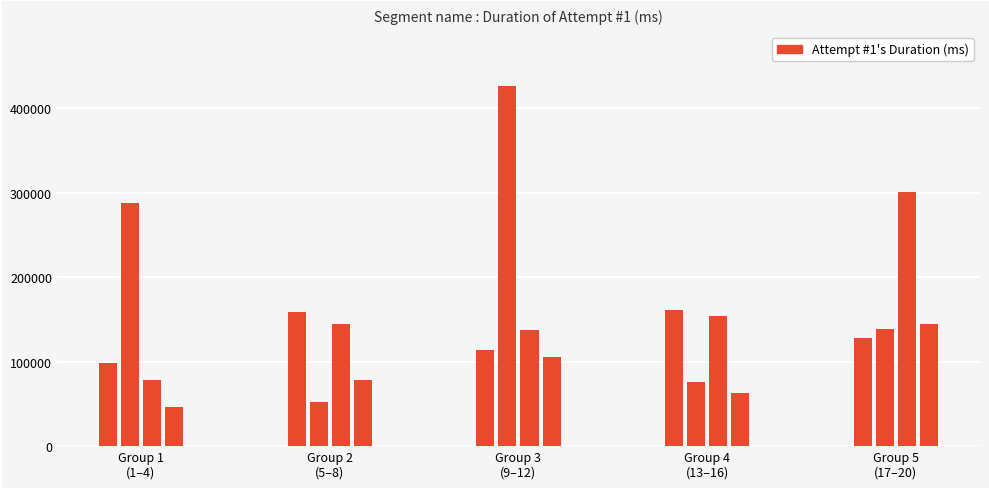

What is the maximum value shown in the chart?

426345